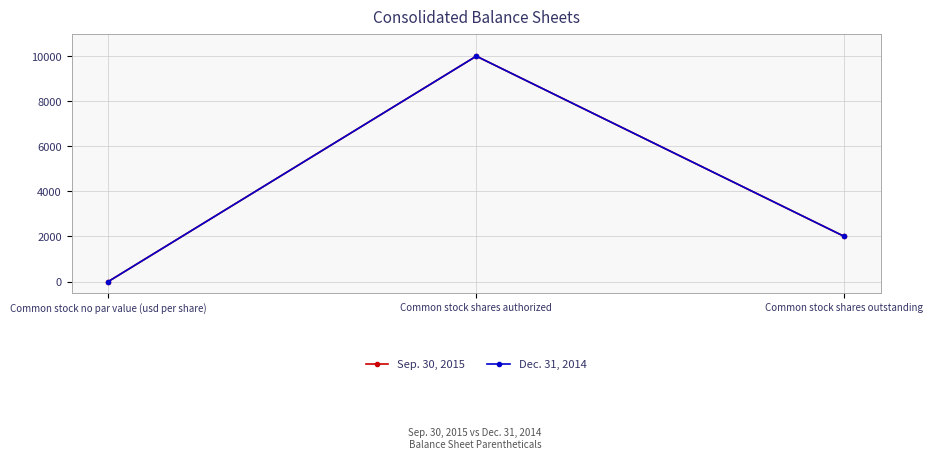

How many lines are shown in the chart?

2